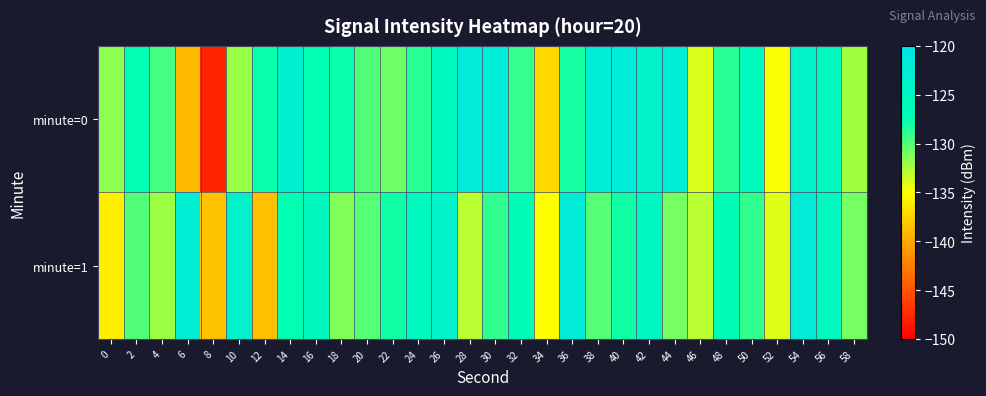

At 6, list the series in order from smallest to largest.

minute=0, minute=1